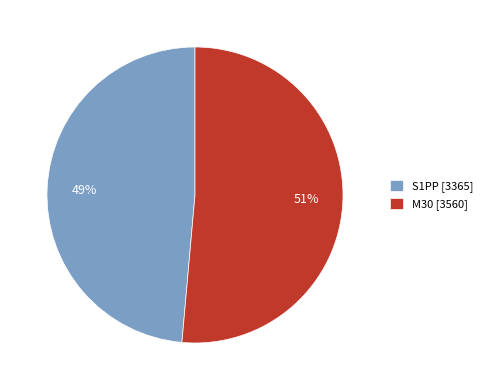

Which category has the smallest portion of the pie?

S1PP